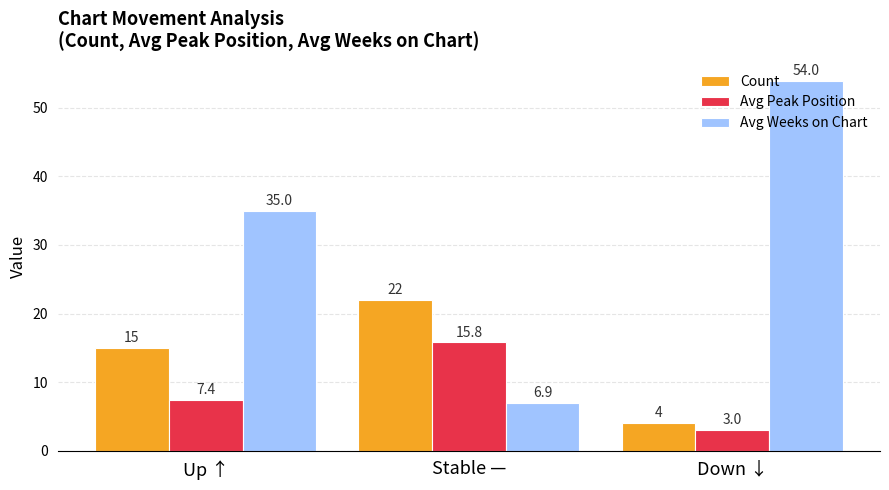

Reading right to left, what are all the values shown in this chart?

Count: 4.0	22.0	15.0
Avg Peak Position: 3.0	15.8	7.4
Avg Weeks on Chart: 54.0	6.9	35.0